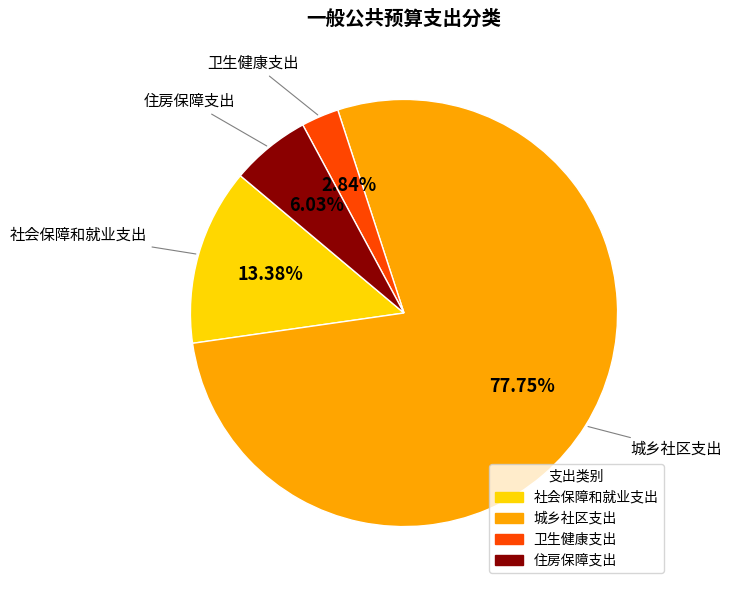

To the nearest percent, what is the average slice percentage?

25%